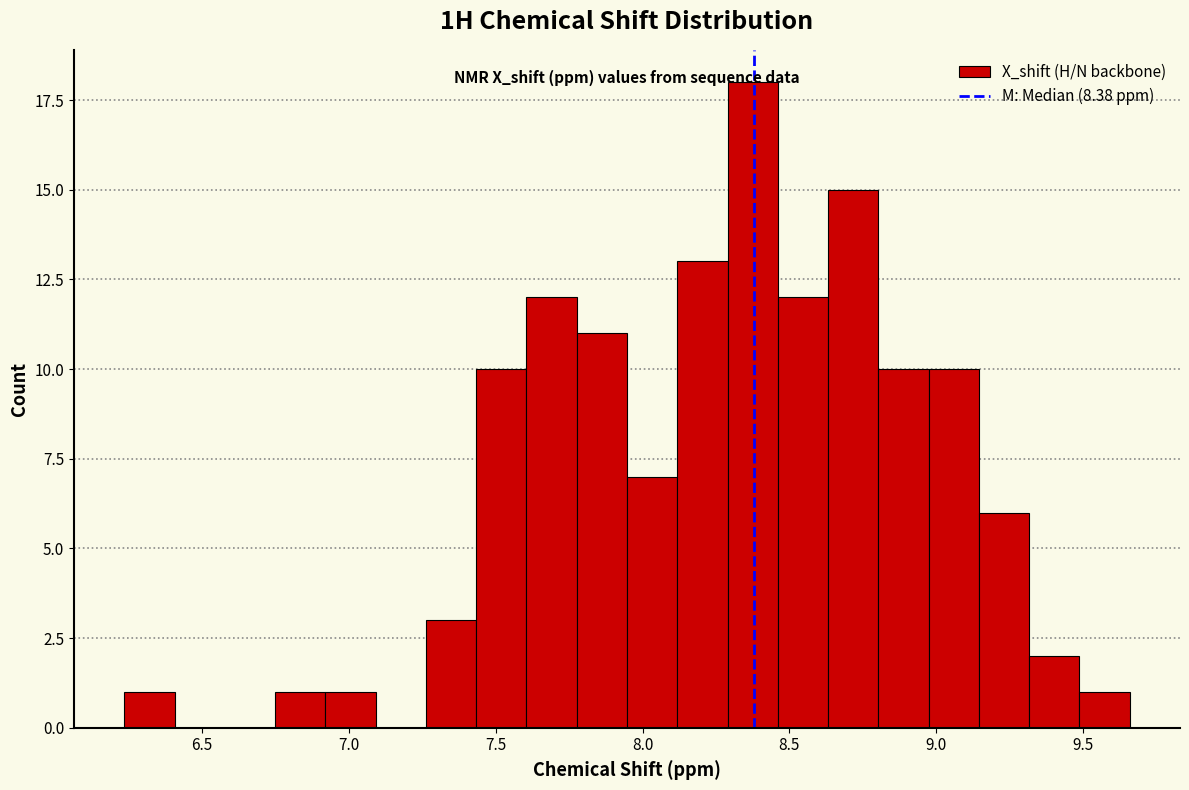

Read against the x-axis, roughly where is the centre of the tallest bar?

8.40